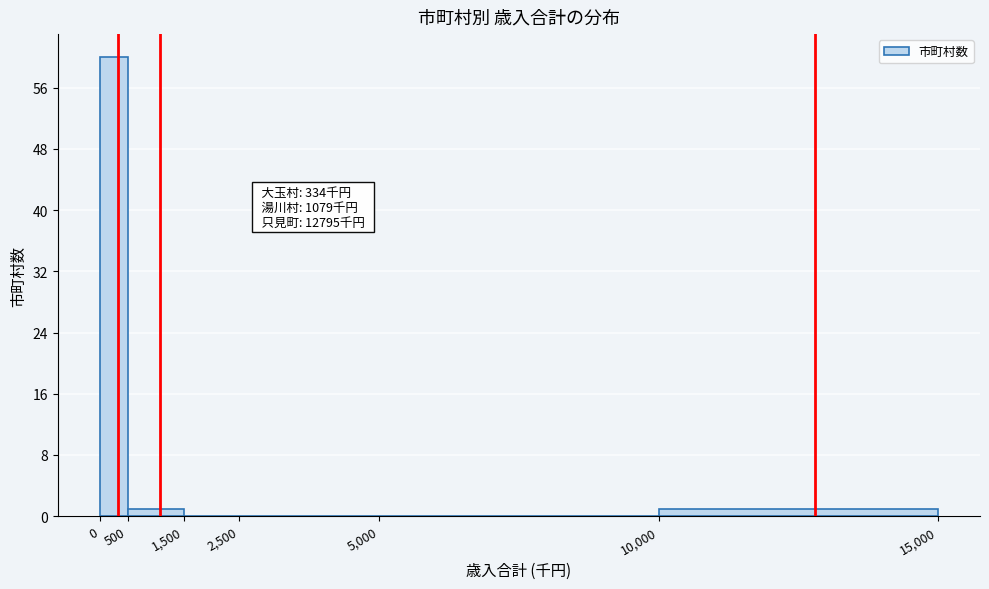

Over which range of the x-axis is the bar tallest?

0 to 500